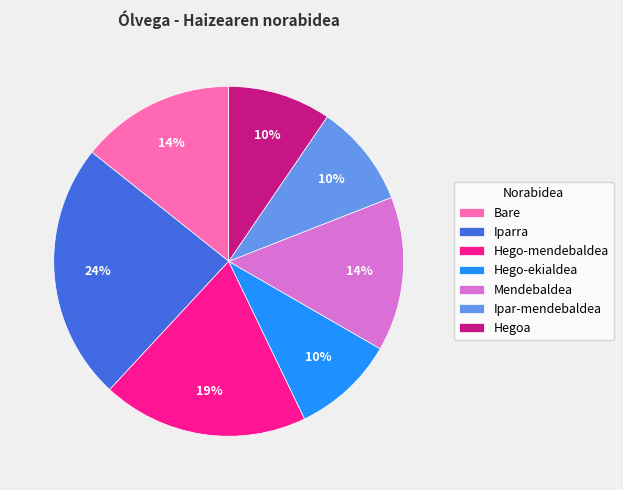

Is Hegoa the majority of the pie?

No